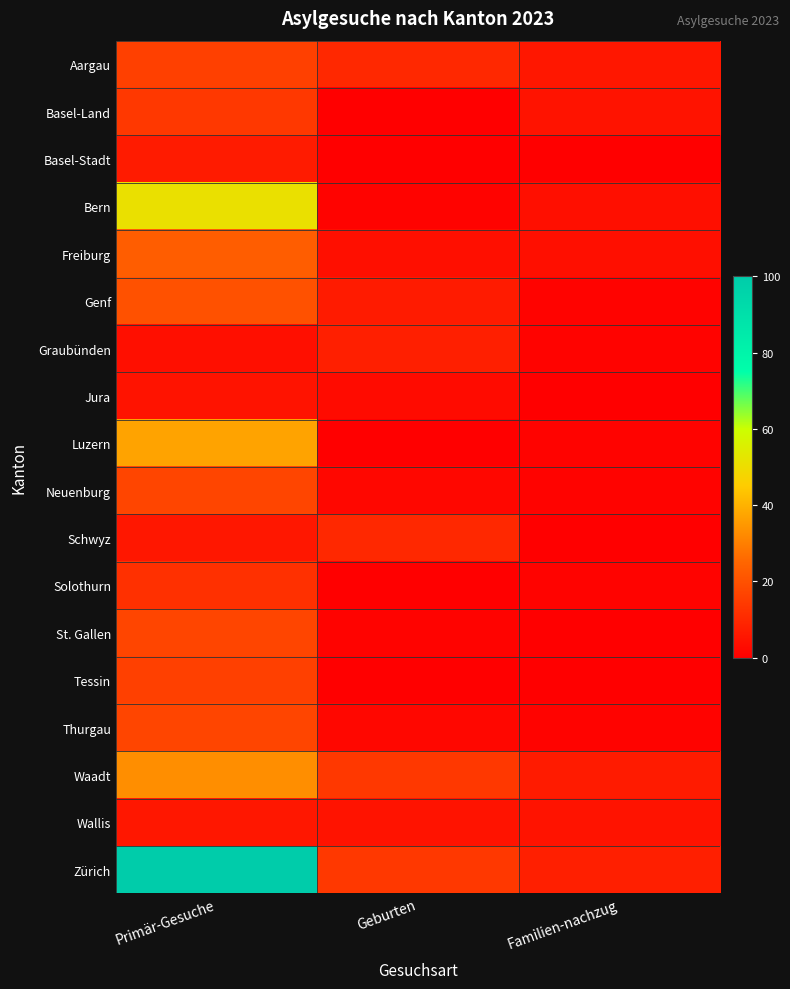

Reading left to right, transcribe all the data shown in this chart.

Aargau: Primär-Gesuche=16	Geburten=10	Familien-nachzug=6
Basel-Land: Primär-Gesuche=14	Geburten=0	Familien-nachzug=5
Basel-Stadt: Primär-Gesuche=7	Geburten=0	Familien-nachzug=0
Bern: Primär-Gesuche=51	Geburten=1	Familien-nachzug=4
Freiburg: Primär-Gesuche=23	Geburten=4	Familien-nachzug=4
Genf: Primär-Gesuche=20	Geburten=7	Familien-nachzug=1
Graubünden: Primär-Gesuche=4	Geburten=8	Familien-nachzug=1
Jura: Primär-Gesuche=5	Geburten=3	Familien-nachzug=0
Luzern: Primär-Gesuche=37	Geburten=0	Familien-nachzug=1
Neuenburg: Primär-Gesuche=17	Geburten=2	Familien-nachzug=1
Schwyz: Primär-Gesuche=6	Geburten=10	Familien-nachzug=0
Solothurn: Primär-Gesuche=12	Geburten=0	Familien-nachzug=1
St. Gallen: Primär-Gesuche=17	Geburten=1	Familien-nachzug=0
Tessin: Primär-Gesuche=16	Geburten=0	Familien-nachzug=0
Thurgau: Primär-Gesuche=17	Geburten=2	Familien-nachzug=1
Waadt: Primär-Gesuche=33	Geburten=14	Familien-nachzug=7
Wallis: Primär-Gesuche=6	Geburten=5	Familien-nachzug=5
Zürich: Primär-Gesuche=100	Geburten=14	Familien-nachzug=8